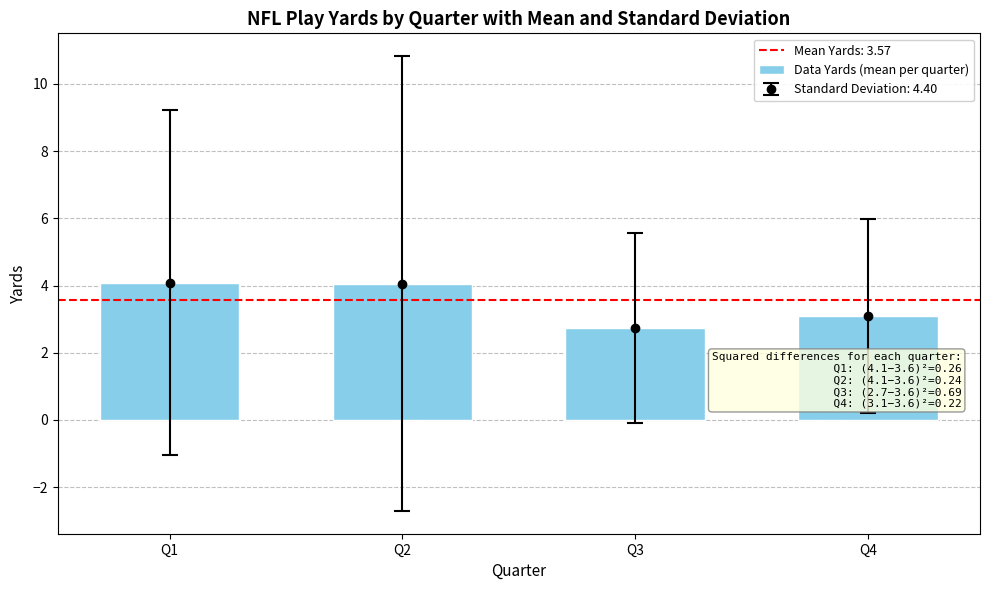

Reading left to right, transcribe all the data shown in this chart.

Q1=4.1	Q2=4.1	Q3=2.7	Q4=3.1